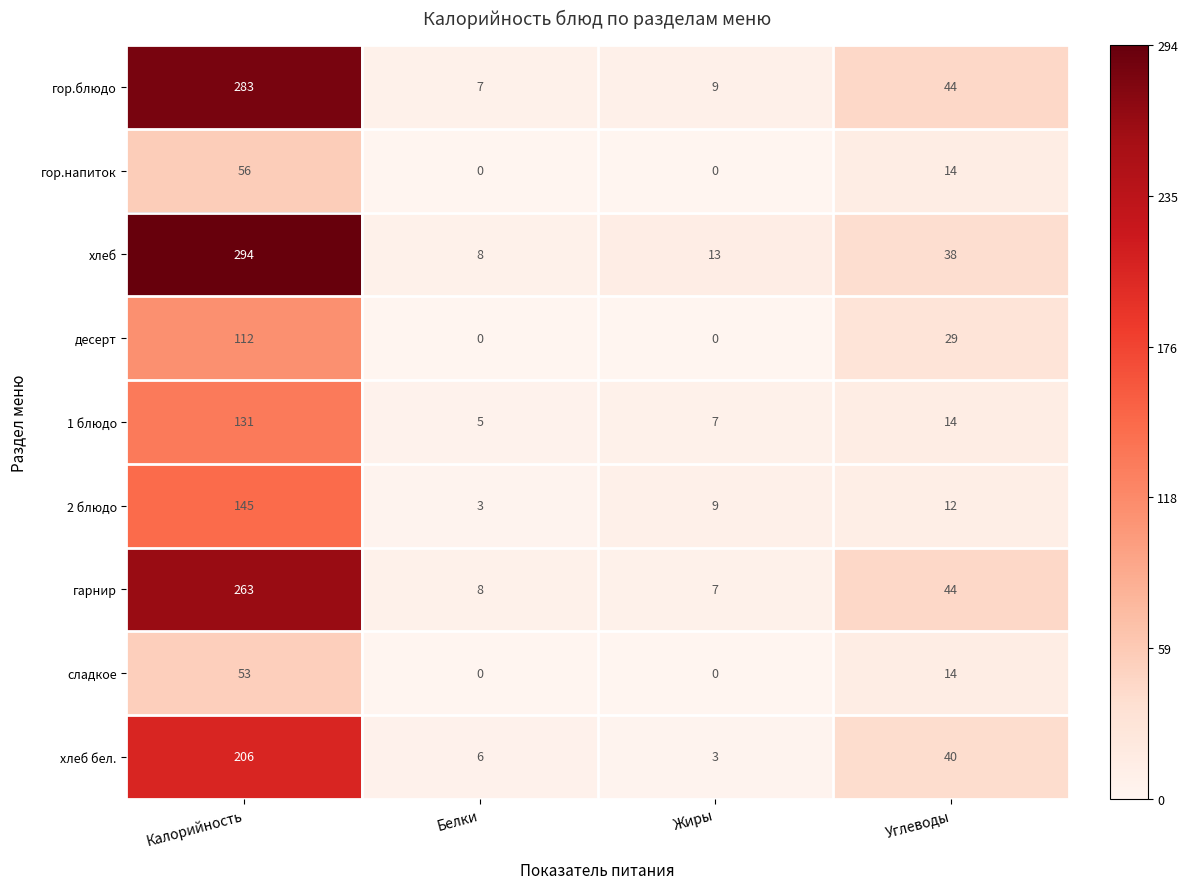

What is the maximum value shown in the chart?

294